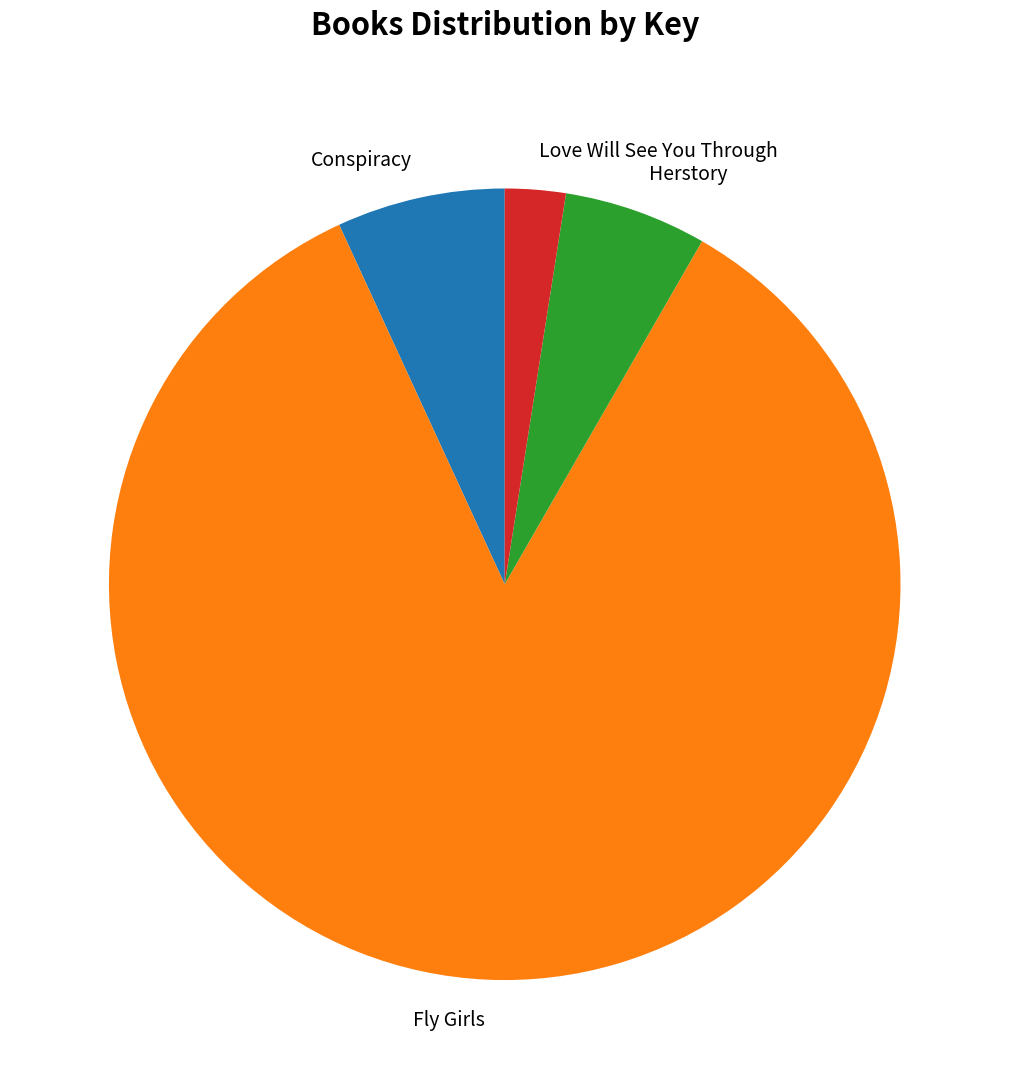

Is it true that Herstory is 1% of the pie?

False